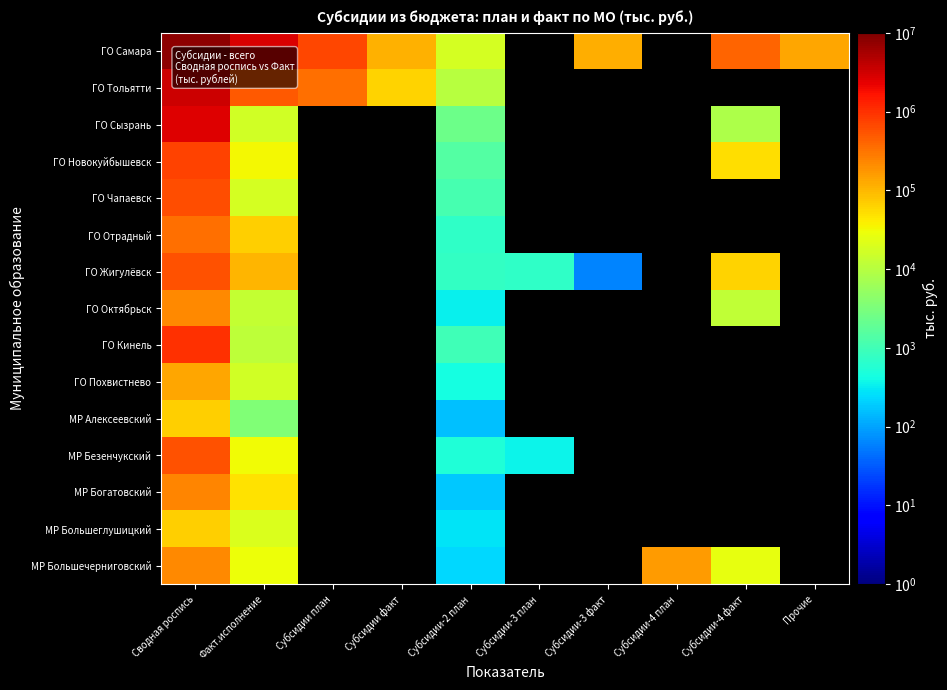

Which category has the highest value in the МР Богатовский series?

Сводная роспись